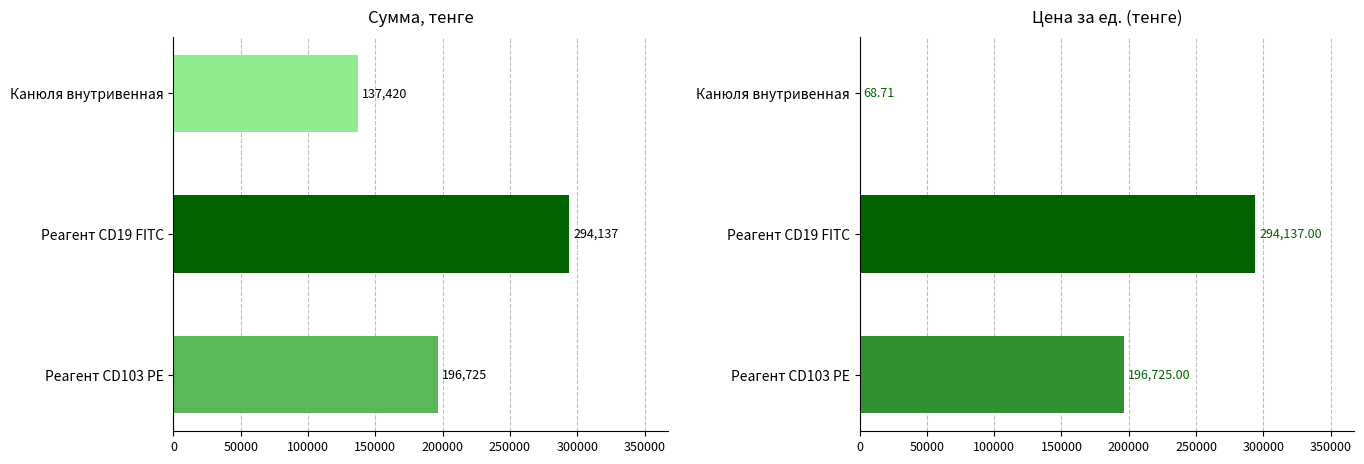

At Реагент CD103 PE, list the series in order from largest to smallest.

Сумма, тенге, Цена